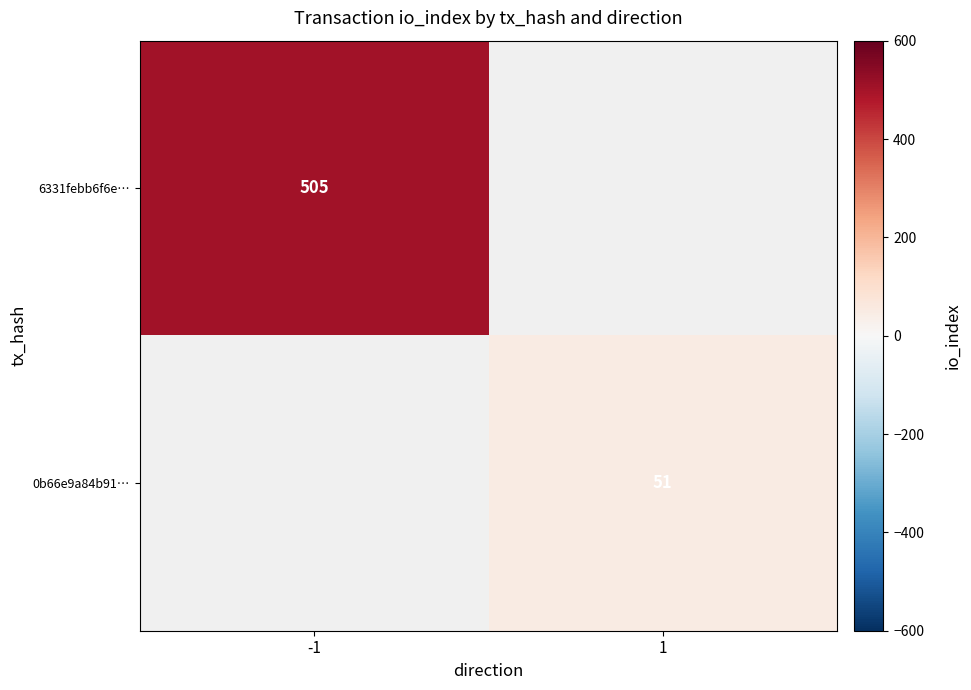

The value of 0b66e9a84b91… at 1 is 88. True or false?

False